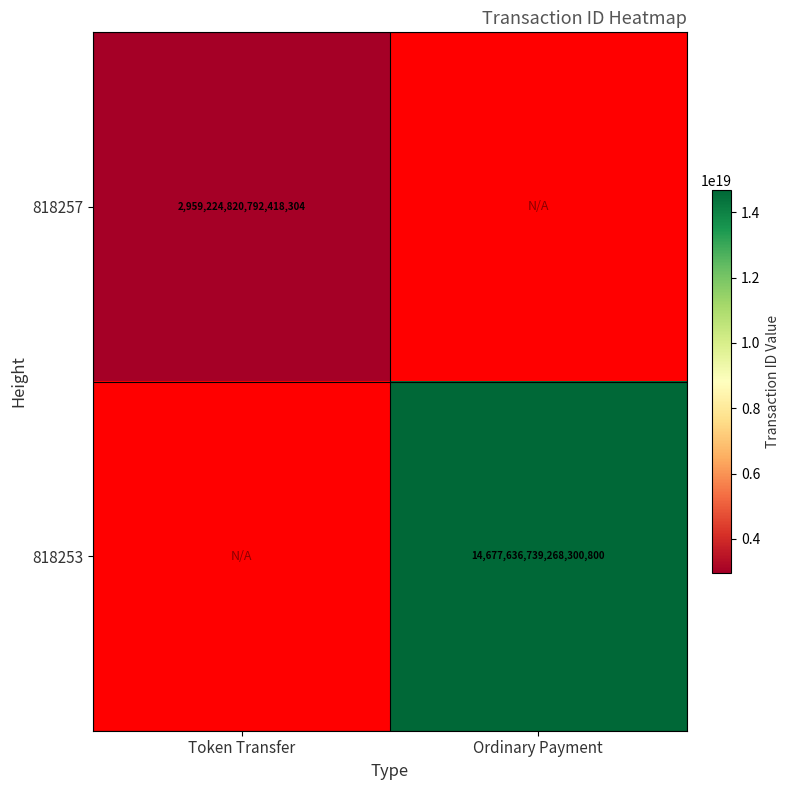

The value of 818253 at Ordinary Payment is 23018052610430361600. True or false?

False